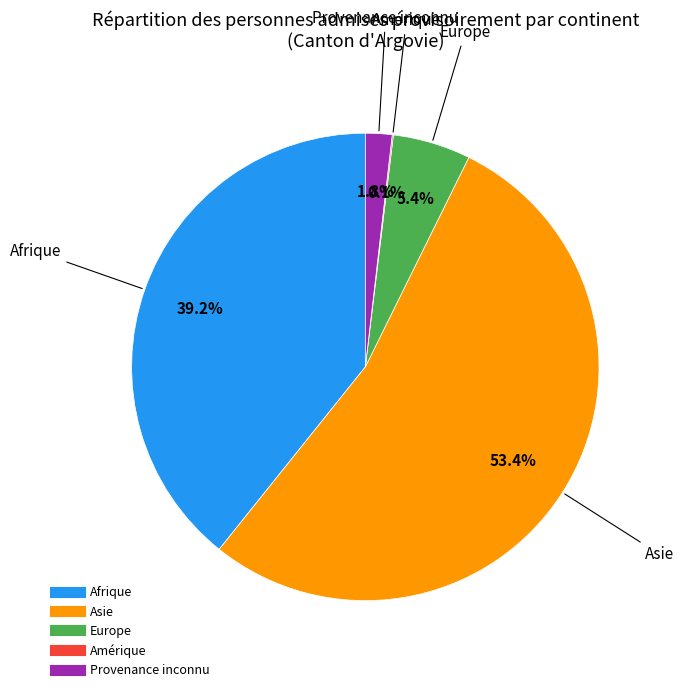

To the nearest percent, what is the difference between the largest and smallest slice percentages?

53%